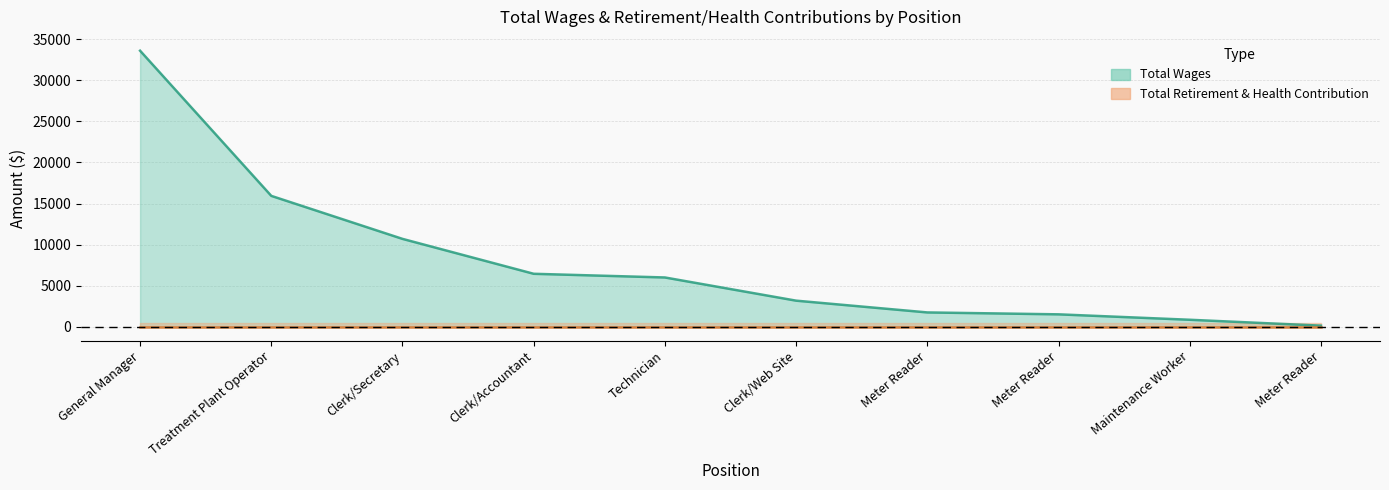

At which category does the chart reach its peak across all series?

General Manager